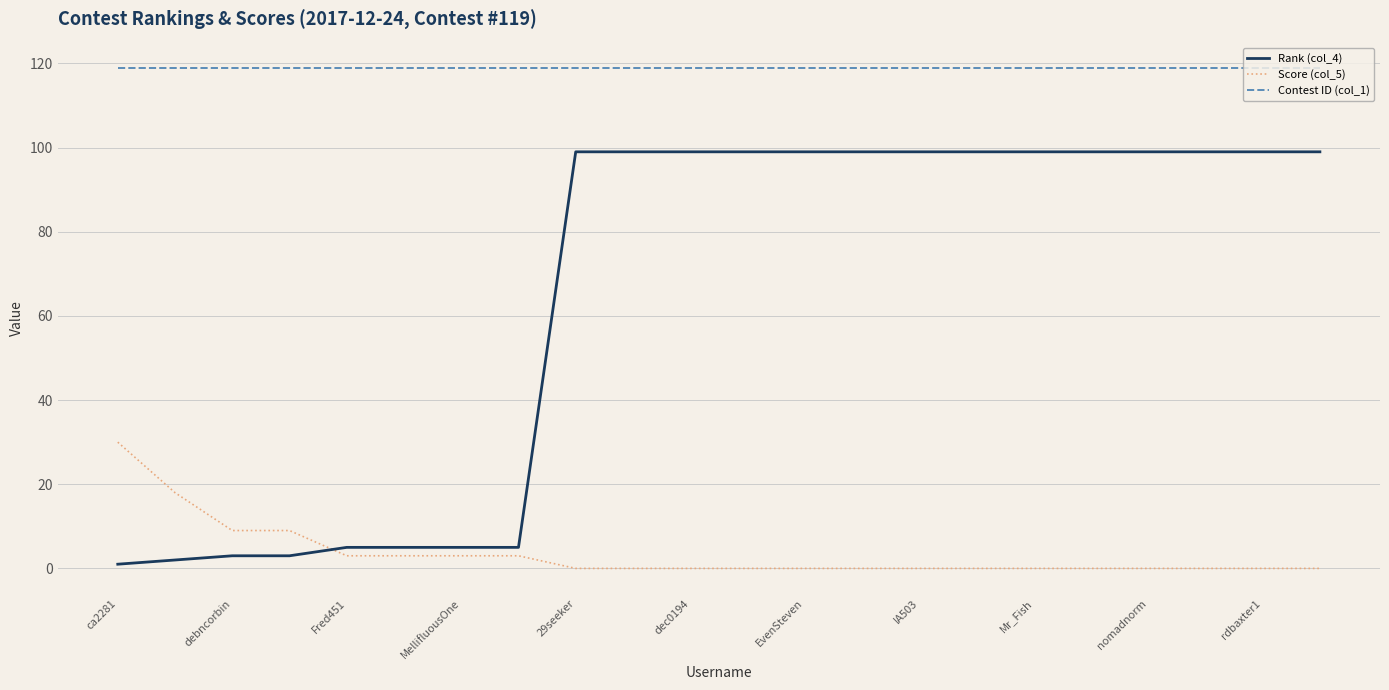

What is the greatest value displayed?

119